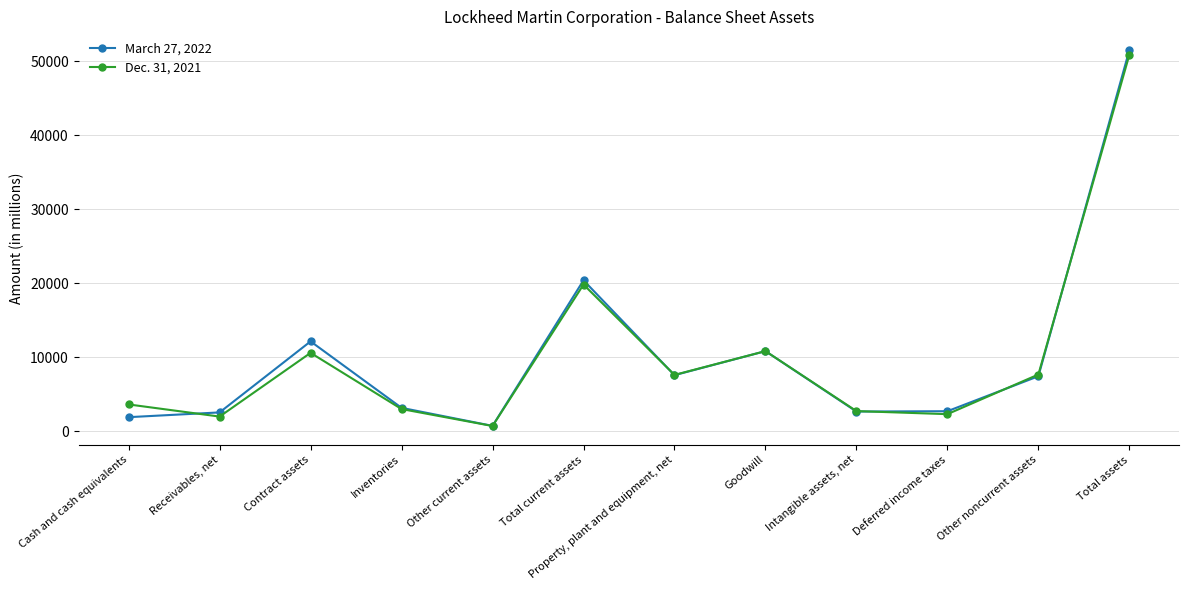

At which category is the sum across all series the highest?

Total assets